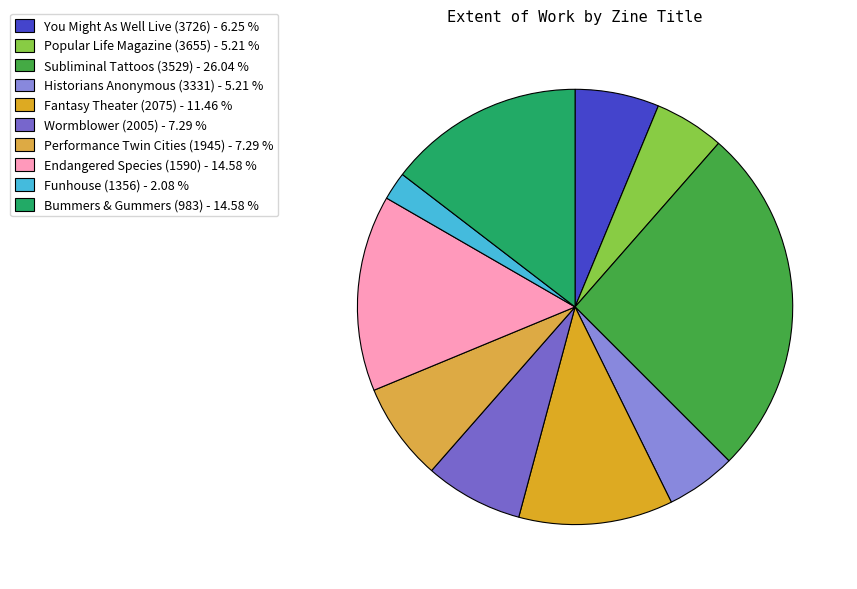

Which category has the smallest portion of the pie?

Funhouse (1356)